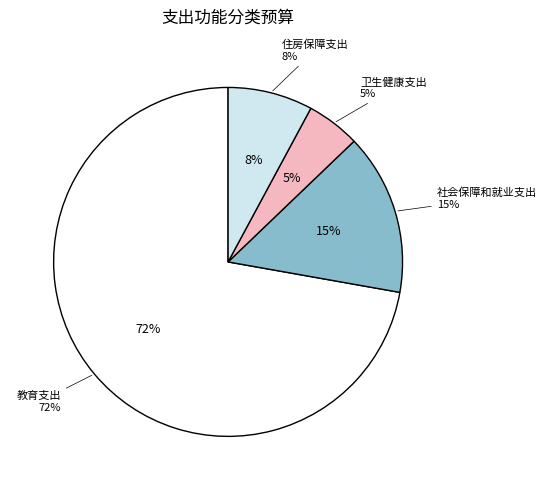

Rank the categories by value from lowest to highest.

卫生健康支出, 住房保障支出, 社会保障和就业支出, 教育支出